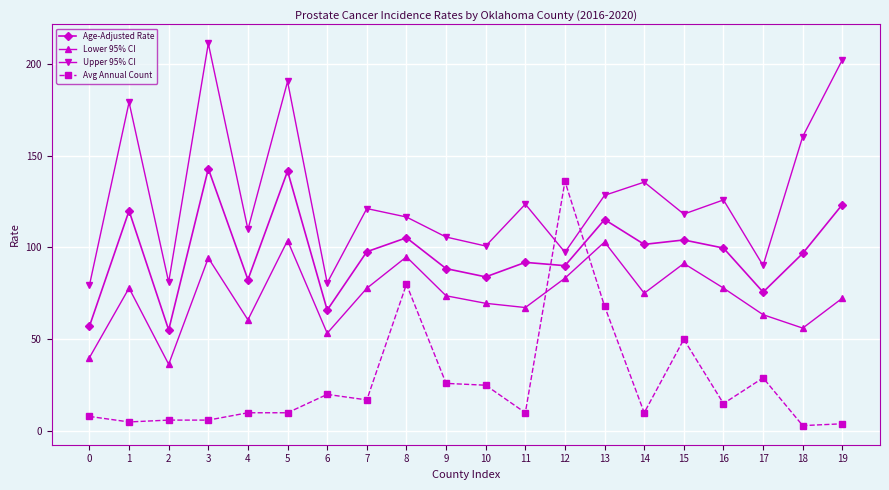

How many lines are shown in the chart?

4